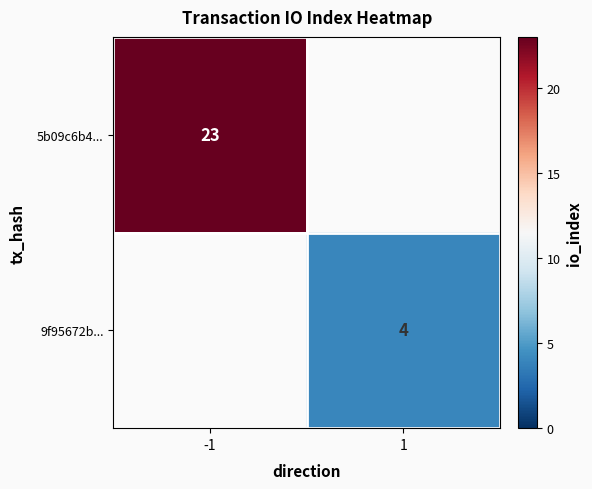

The 9f95672b... series shows 2.4 at 1. True or false?

False